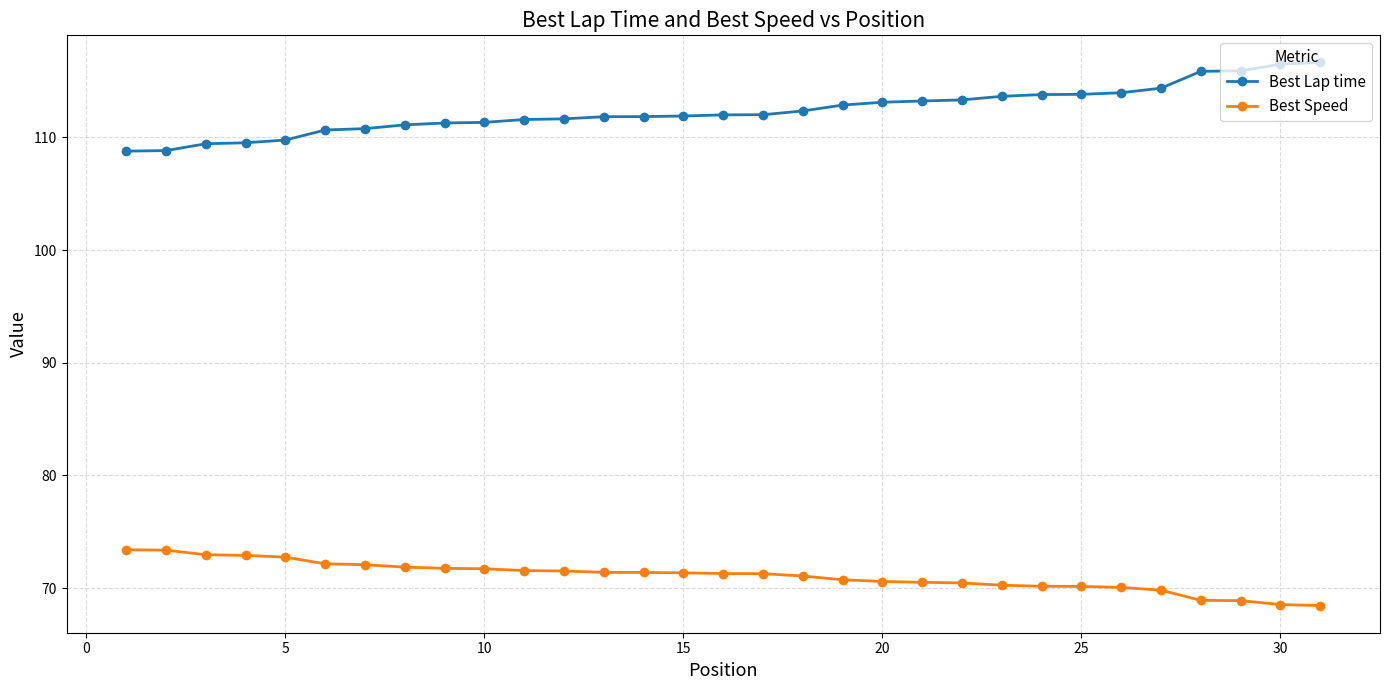

Rank the series by their average value, from lowest to highest.

Best Speed, Best Lap time